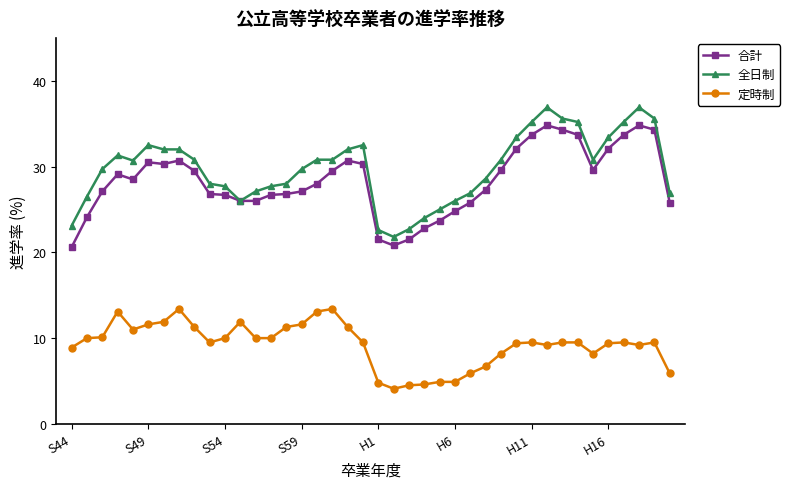

Does the chart display data point markers on the line(s)?

Yes